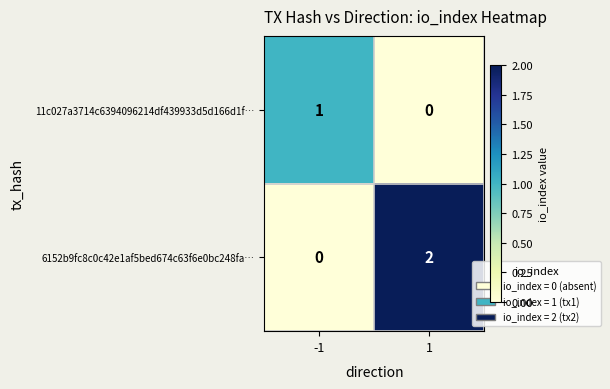

What is the difference between the highest and lowest values at -1?

1